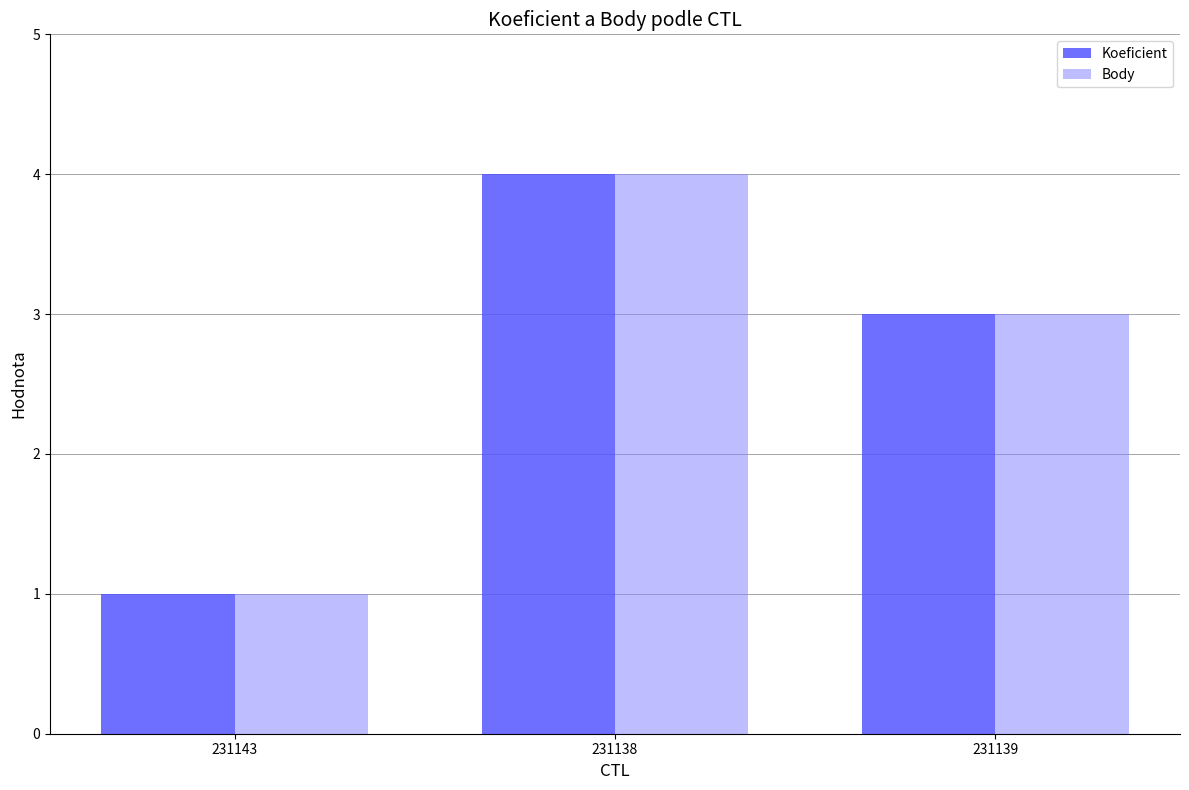

Reading left to right, list all the values displayed in this chart.

Koeficient: 1	4	3
Body: 1	4	3